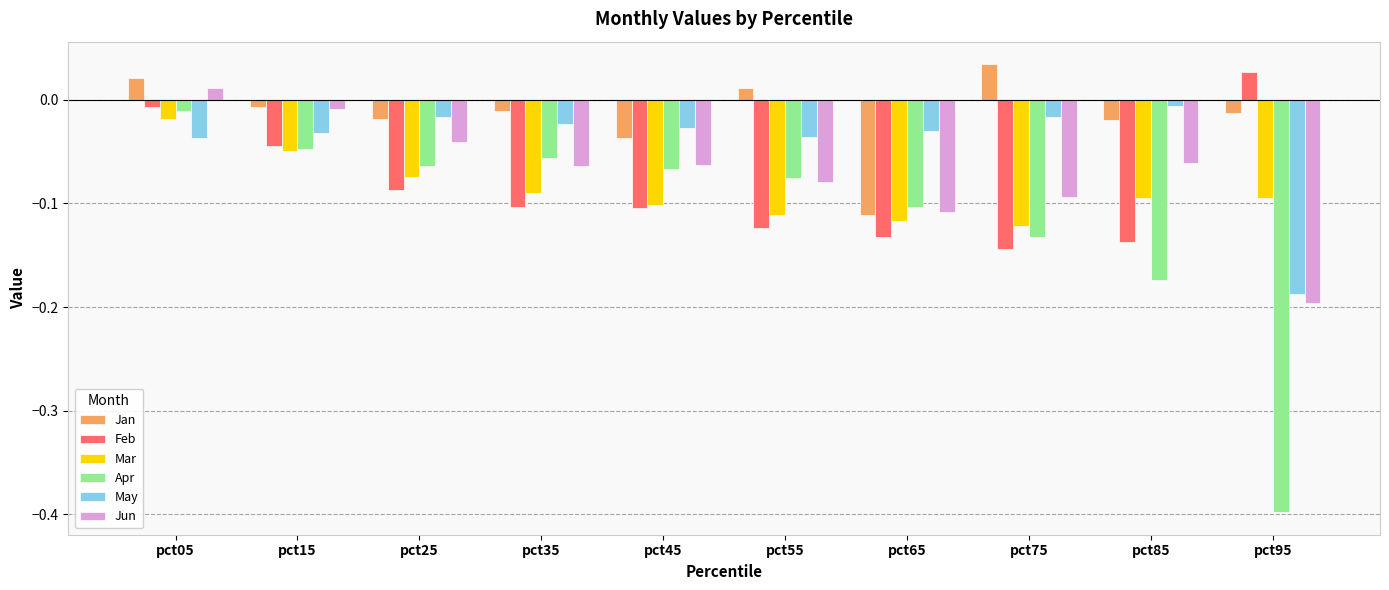

At which label does Mar reach its minimum?

pct75